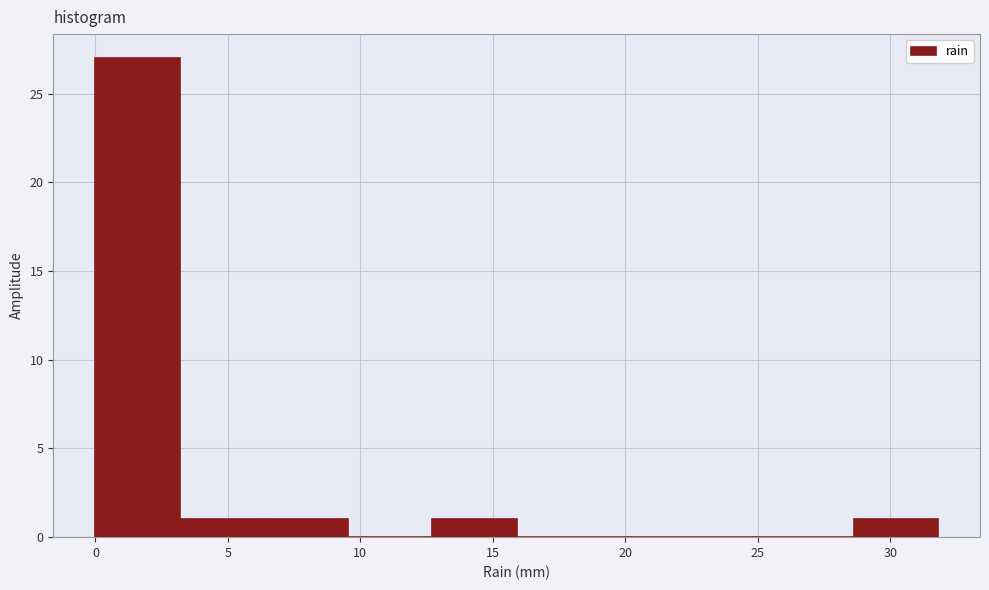

Which range on the x-axis has the tallest bar?

0.0 to 3.0